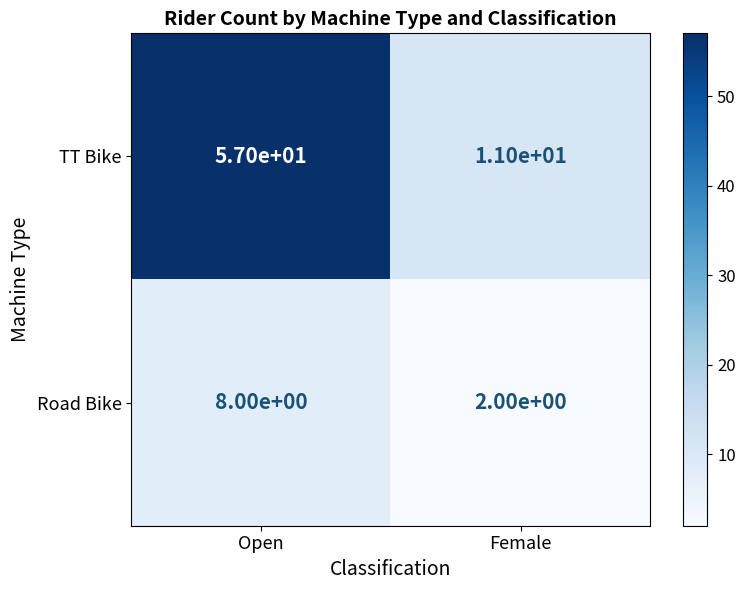

How many values in the TT Bike series are below 57?

1